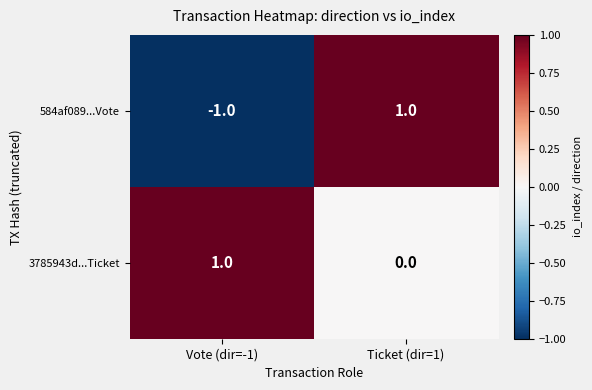

How many series are shown in this chart?

2